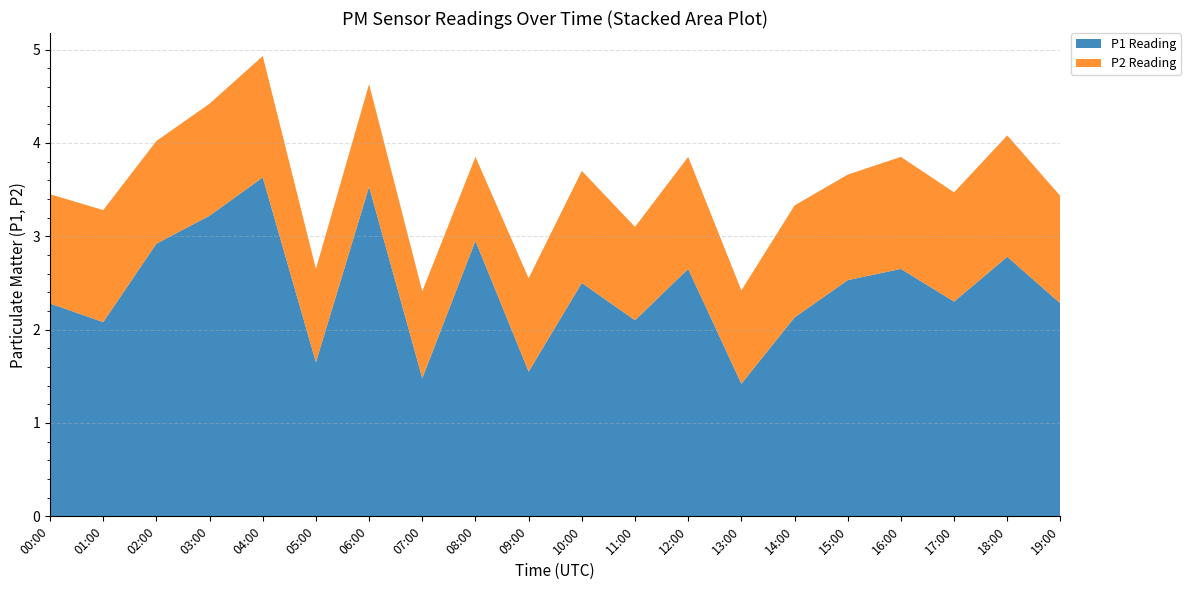

Where is P2 nearest to the value 1?

05:00